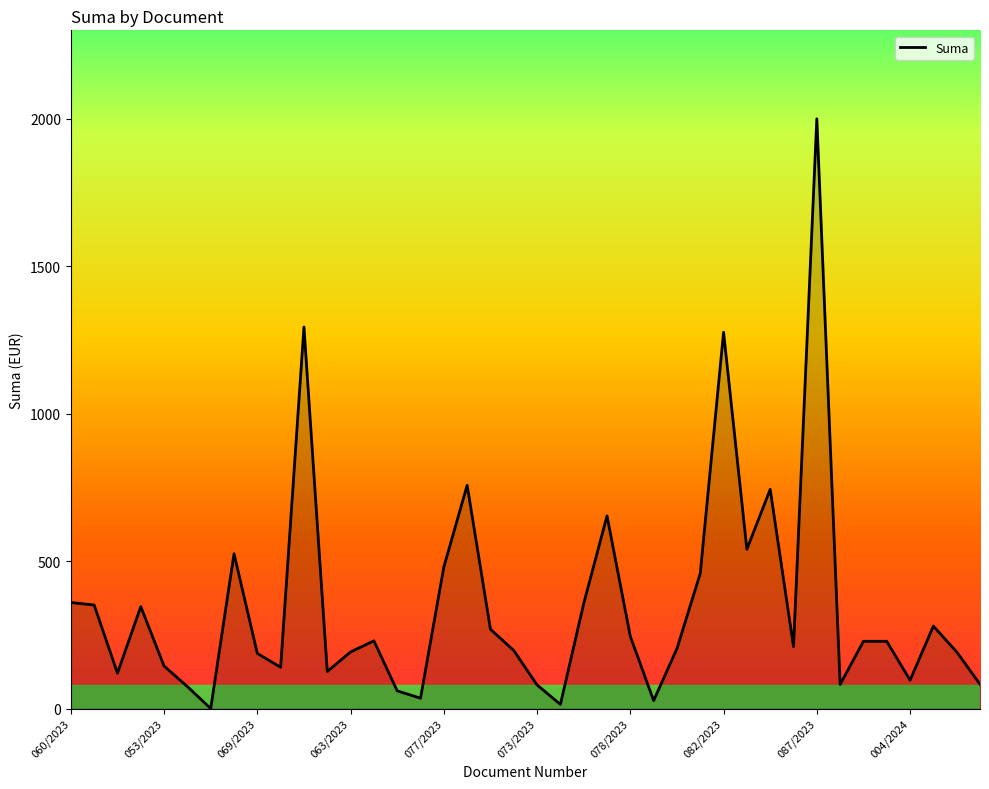

What is the difference between the maximum and minimum values?

2000.0